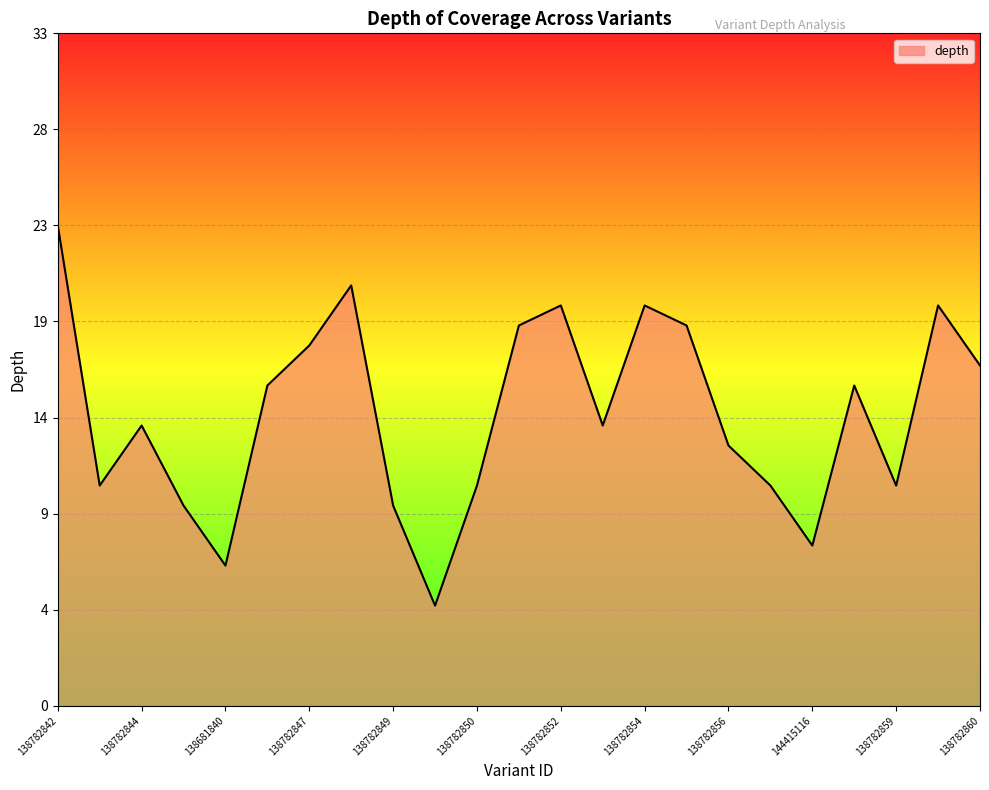

Where is the first local maximum?

138782844